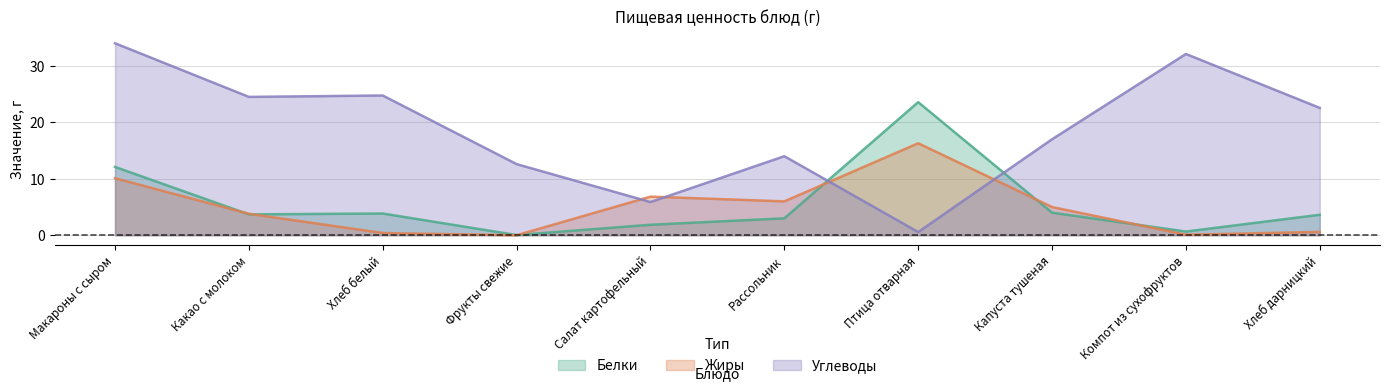

Count the number of categories in the chart.

10